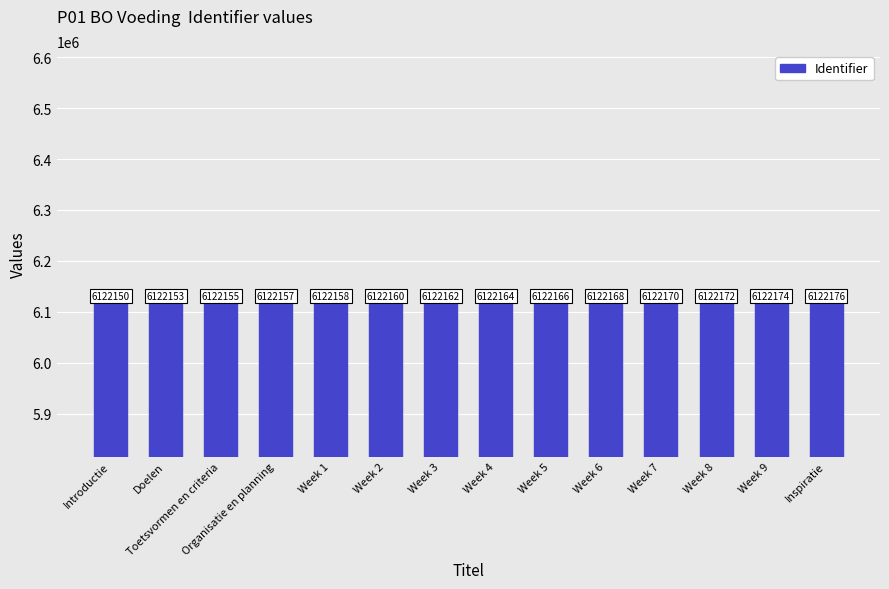

What is the ratio of the value at Week 9 to the value at Inspiratie?

1.0